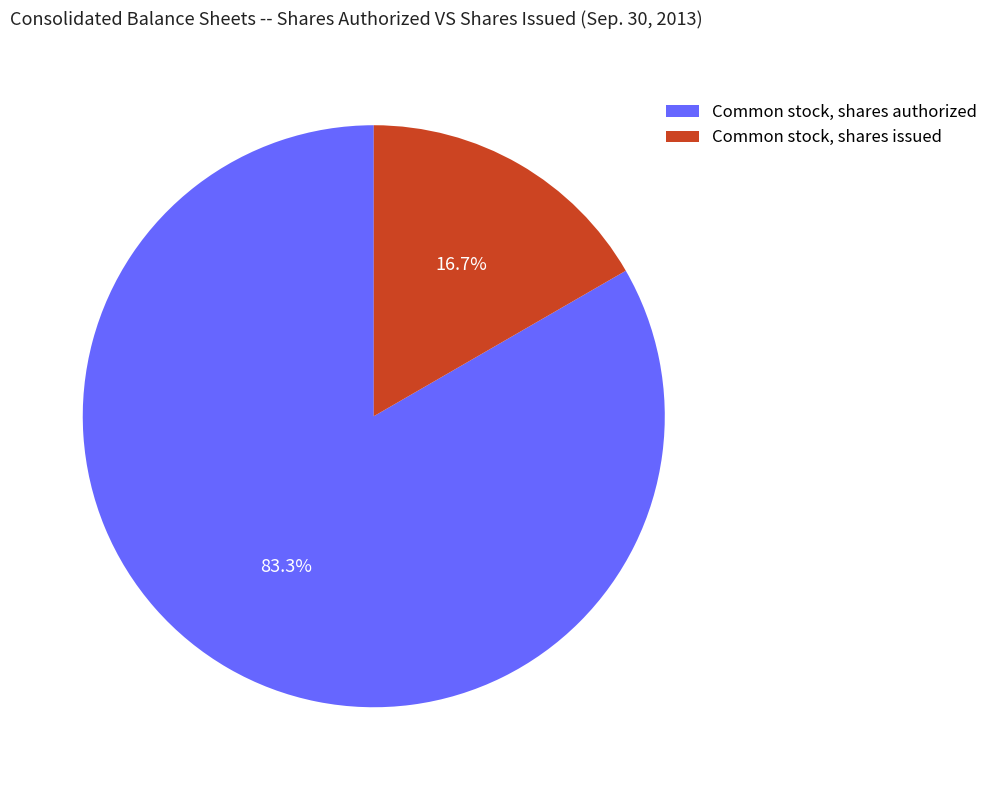

What portion of the pie excludes Common stock, shares authorized?

16.7%